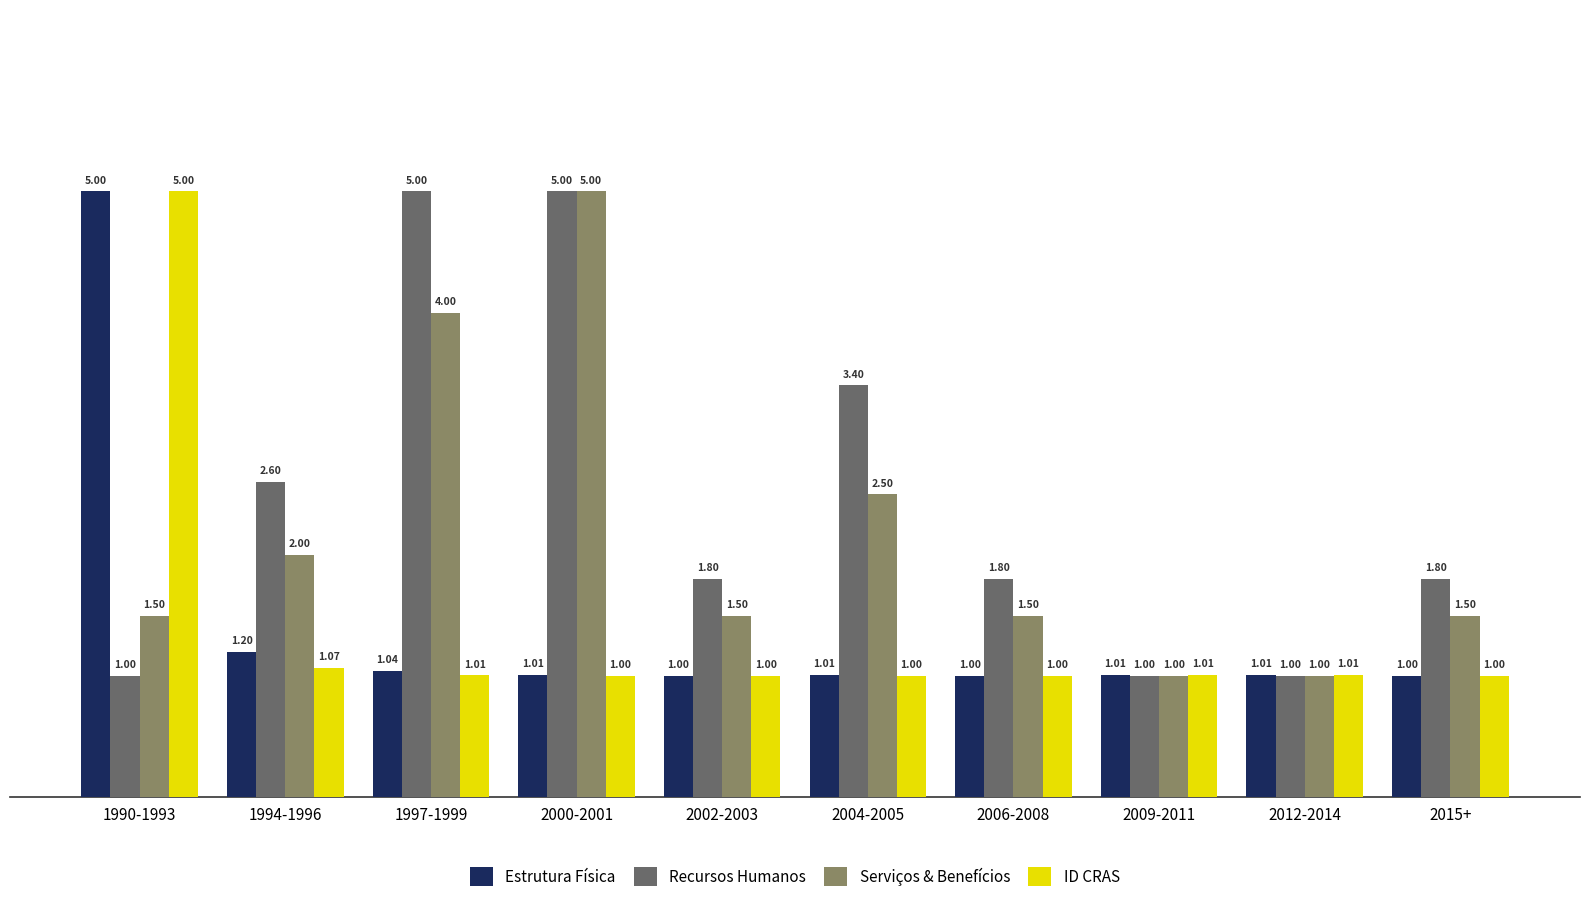

Which series changed the most between 1994-1996 and 2000-2001?

Serviços & Benefícios